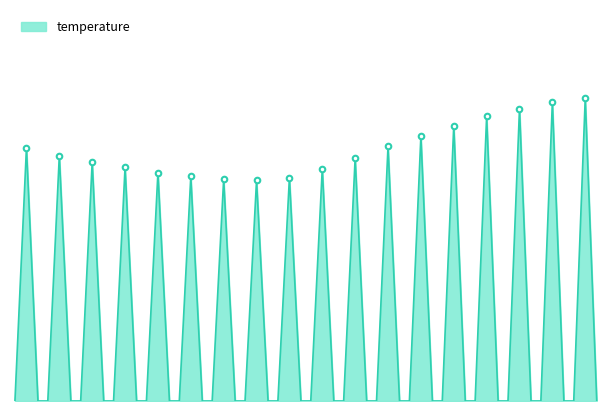

What is the sum of the values at 04:00 and 17:00?

40.7